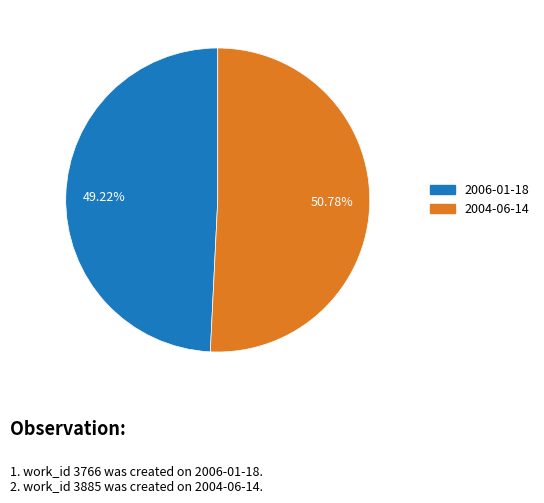

What percentage do 2004-06-14 and 2006-01-18 together represent?

100.0%